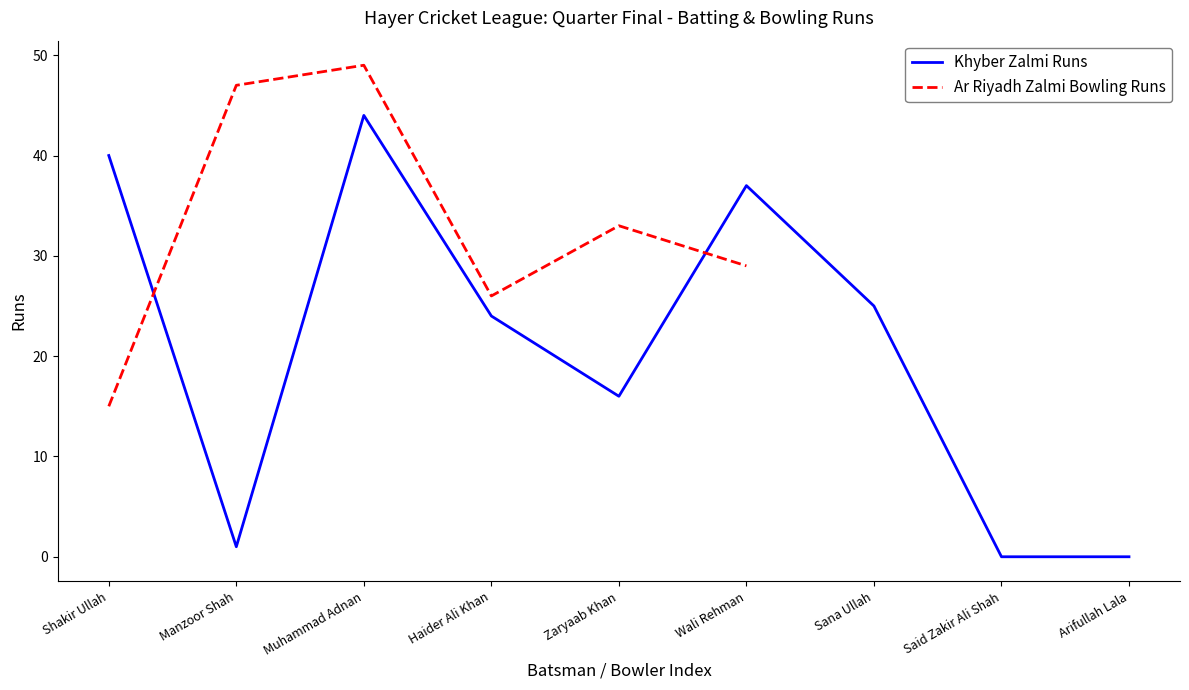

What is the label of the 3rd point from the left?

Muhammad Adnan